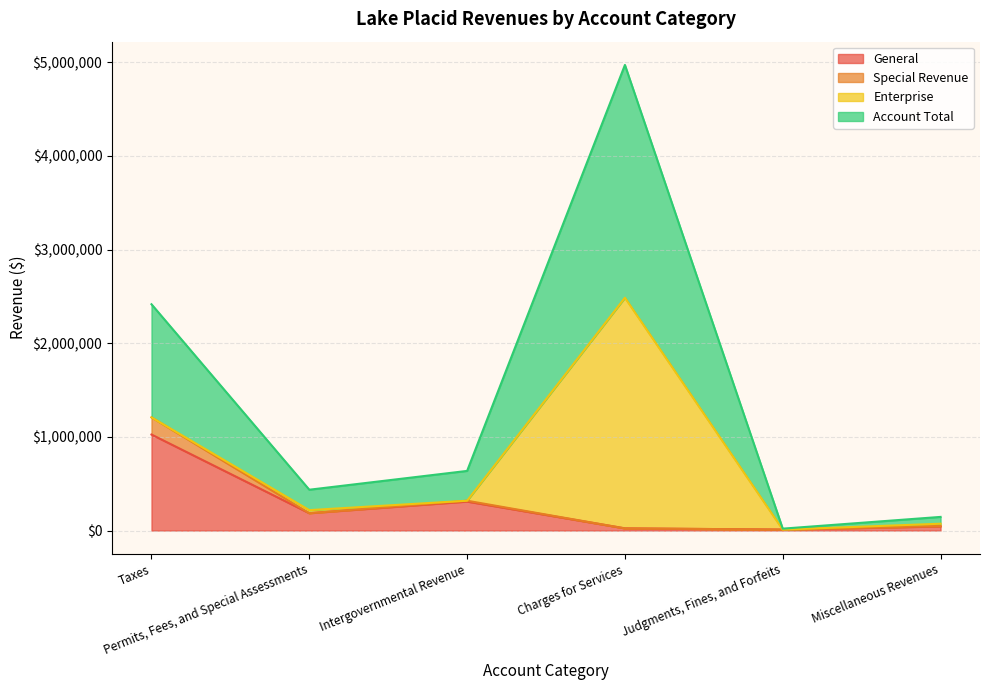

What is the maximum value for General?

1025170